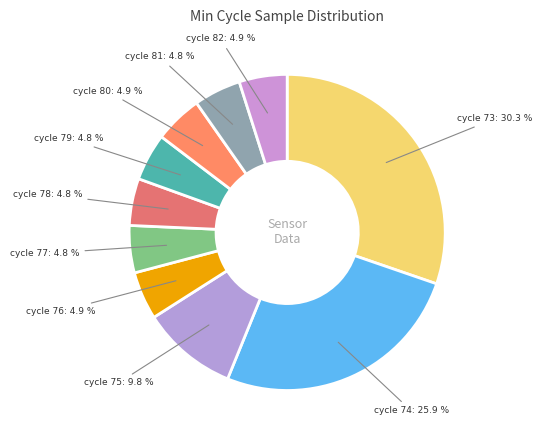

Count the number of slices in the pie.

10